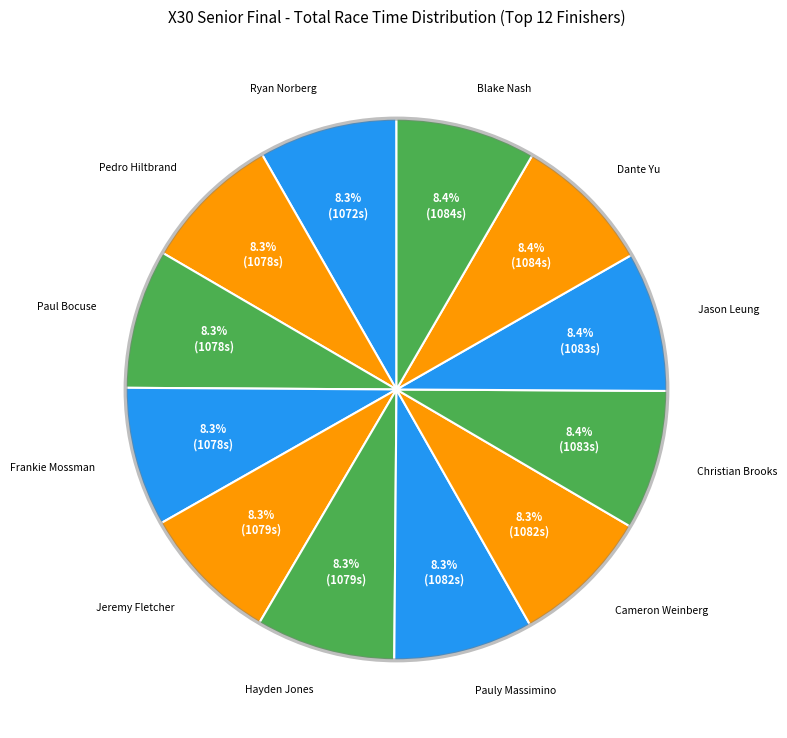

To the nearest percent, what is the average slice percentage?

8%